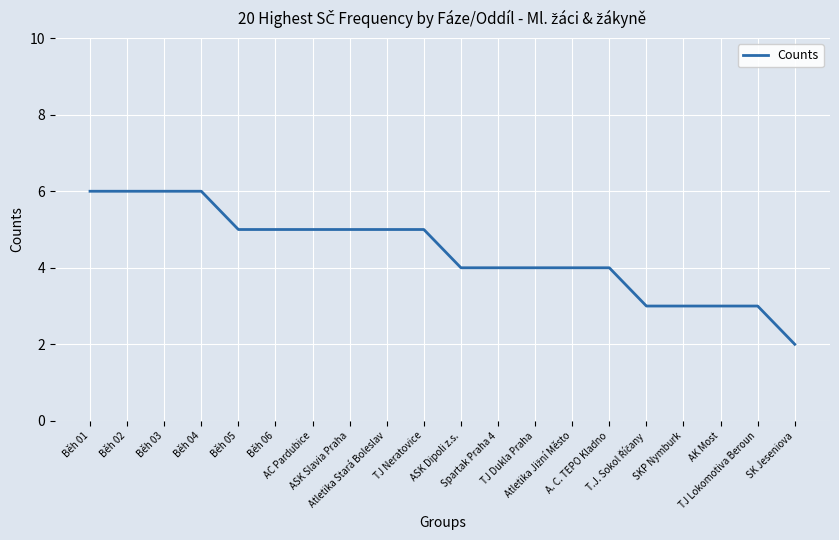

Reading left to right, list all the values displayed in this chart.

6	6	6	6	5	5	5	5	5	5	4	4	4	4	4	3	3	3	3	2